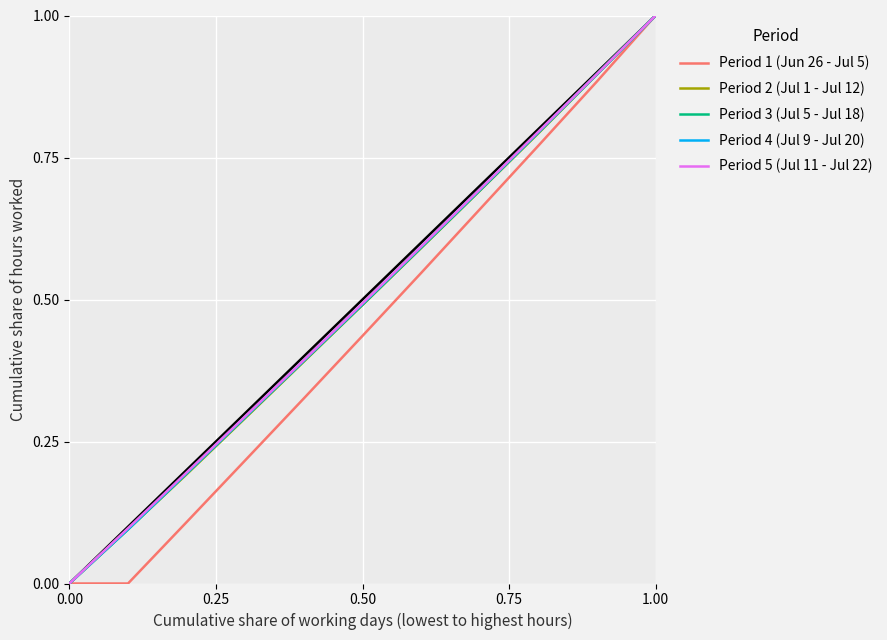

List the series in order of their peak value, highest first.

Period 1 (Jun 26 - Jul 5), Period 2 (Jul 1 - Jul 12), Period 3 (Jul 5 - Jul 18), Period 4 (Jul 9 - Jul 20), Period 5 (Jul 11 - Jul 22)